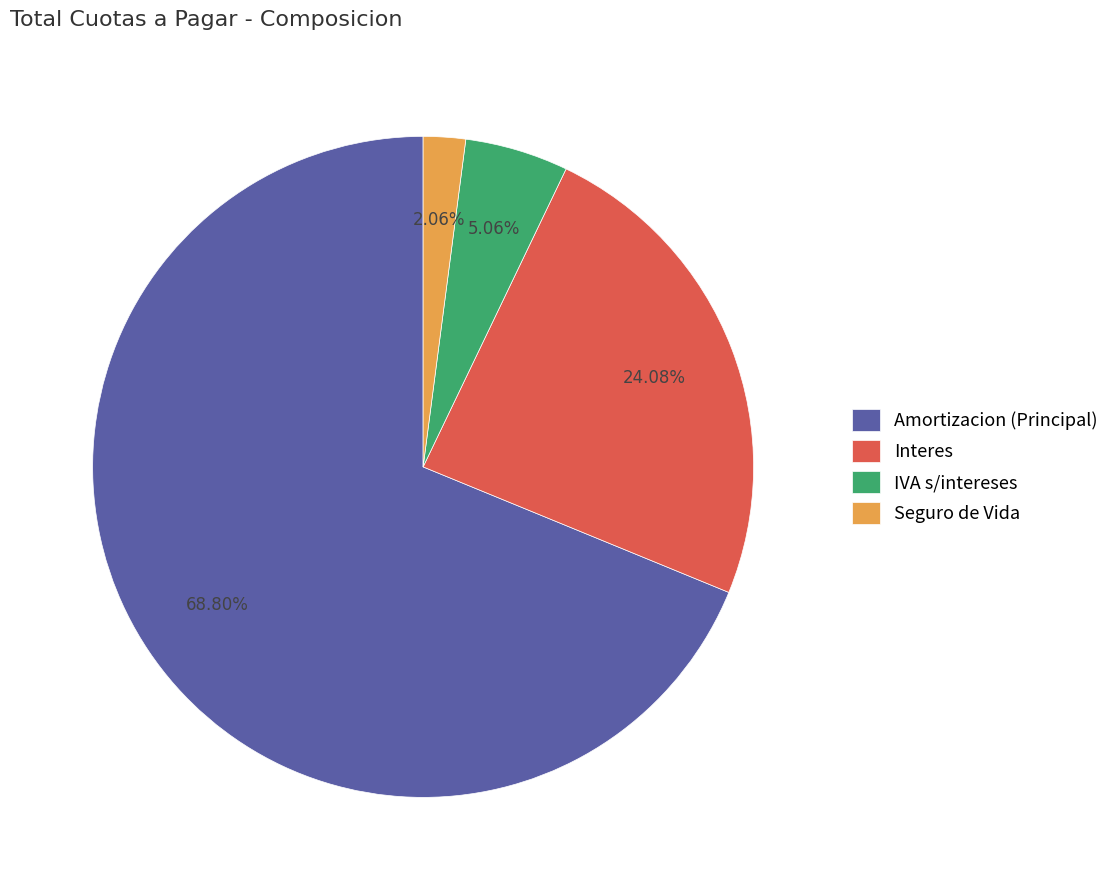

To the nearest percent, what is the average slice percentage?

25%